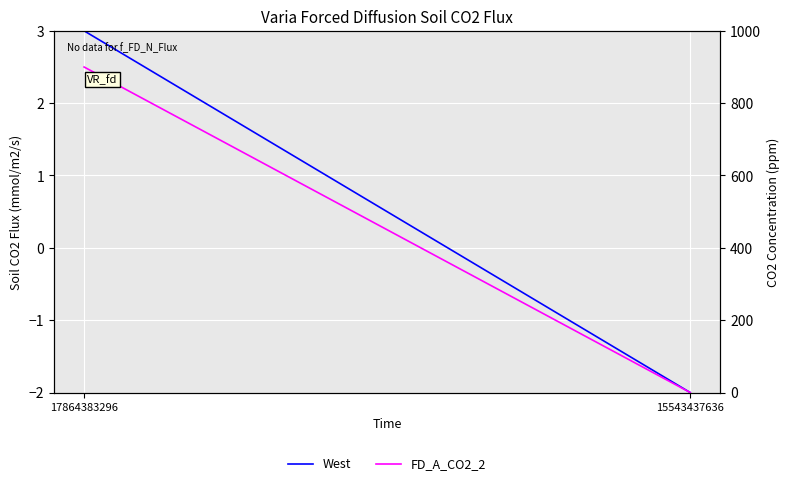

Is this an area chart (filled region under the line)?

No